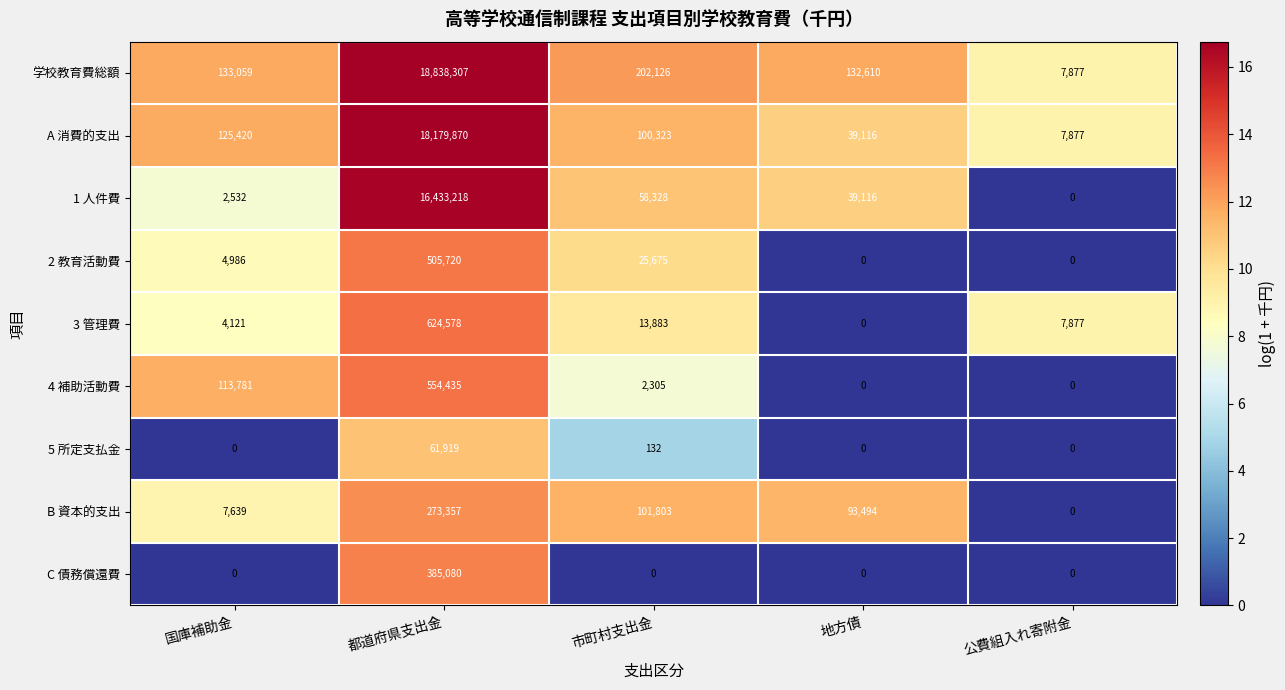

The 2 教育活動費 series shows 0 at 公費組入れ寄附金. True or false?

True